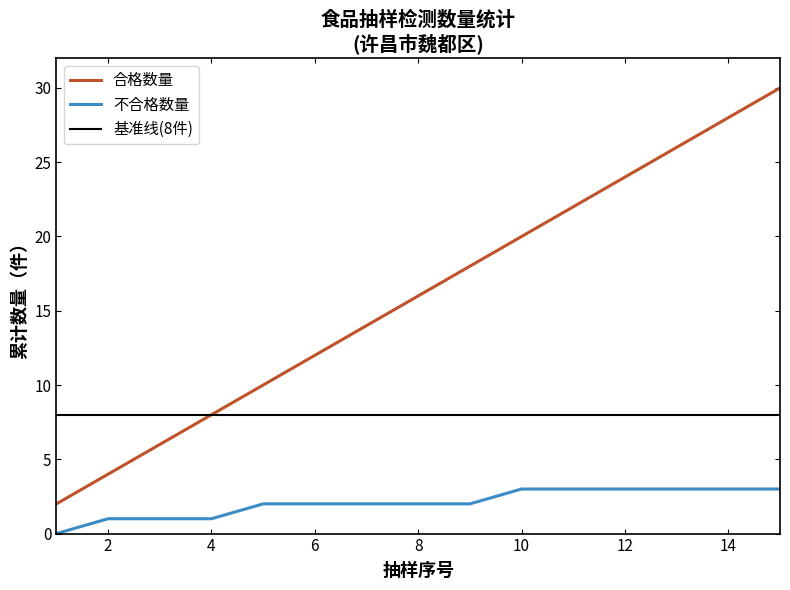

What is the highest value of the 合格数量 series?

30